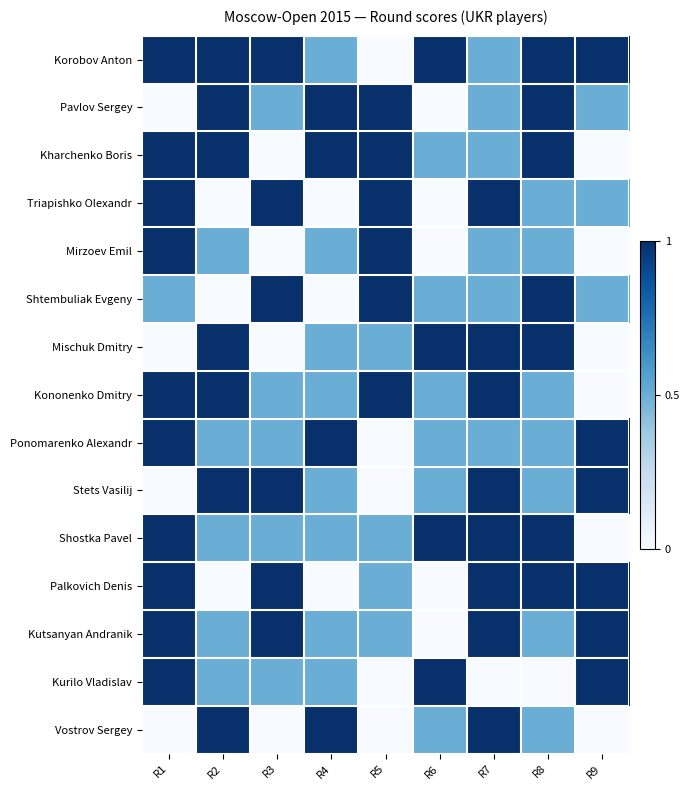

Reading right to left, transcribe all the data shown in this chart.

Korobov Anton: R9=1.0	R8=1.0	R7=0.5	R6=1.0	R5=0.0	R4=0.5	R3=1.0	R2=1.0	R1=1.0
Pavlov Sergey: R9=0.5	R8=1.0	R7=0.5	R6=0.0	R5=1.0	R4=1.0	R3=0.5	R2=1.0	R1=0.0
Kharchenko Boris: R9=0.0	R8=1.0	R7=0.5	R6=0.5	R5=1.0	R4=1.0	R3=0.0	R2=1.0	R1=1.0
Triapishko Olexandr: R9=0.5	R8=0.5	R7=1.0	R6=0.0	R5=1.0	R4=0.0	R3=1.0	R2=0.0	R1=1.0
Mirzoev Emil: R9=0.0	R8=0.5	R7=0.5	R6=0.0	R5=1.0	R4=0.5	R3=0.0	R2=0.5	R1=1.0
Shtembuliak Evgeny: R9=0.5	R8=1.0	R7=0.5	R6=0.5	R5=1.0	R4=0.0	R3=1.0	R2=0.0	R1=0.5
Mischuk Dmitry: R9=0.0	R8=1.0	R7=1.0	R6=1.0	R5=0.5	R4=0.5	R3=0.0	R2=1.0	R1=0.0
Kononenko Dmitry: R9=0.0	R8=0.5	R7=1.0	R6=0.5	R5=1.0	R4=0.5	R3=0.5	R2=1.0	R1=1.0
Ponomarenko Alexandr: R9=1.0	R8=0.5	R7=0.5	R6=0.5	R5=0.0	R4=1.0	R3=0.5	R2=0.5	R1=1.0
Stets Vasilij: R9=1.0	R8=0.5	R7=1.0	R6=0.5	R5=0.0	R4=0.5	R3=1.0	R2=1.0	R1=0.0
Shostka Pavel: R9=0.0	R8=1.0	R7=1.0	R6=1.0	R5=0.5	R4=0.5	R3=0.5	R2=0.5	R1=1.0
Palkovich Denis: R9=1.0	R8=1.0	R7=1.0	R6=0.0	R5=0.5	R4=0.0	R3=1.0	R2=0.0	R1=1.0
Kutsanyan Andranik: R9=1.0	R8=0.5	R7=1.0	R6=0.0	R5=0.5	R4=0.5	R3=1.0	R2=0.5	R1=1.0
Kurilo Vladislav: R9=1.0	R8=0.0	R7=0.0	R6=1.0	R5=0.0	R4=0.5	R3=0.5	R2=0.5	R1=1.0
Vostrov Sergey: R9=0.0	R8=0.5	R7=1.0	R6=0.5	R5=0.0	R4=1.0	R3=0.0	R2=1.0	R1=0.0